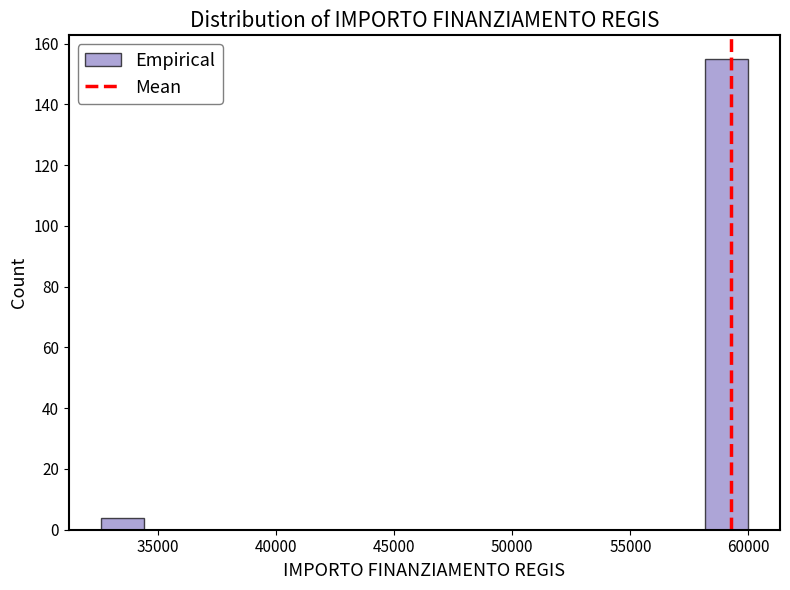

Around what value on the x-axis is the tallest bar? Give the approximate position of its centre, as read against the axis.

59000